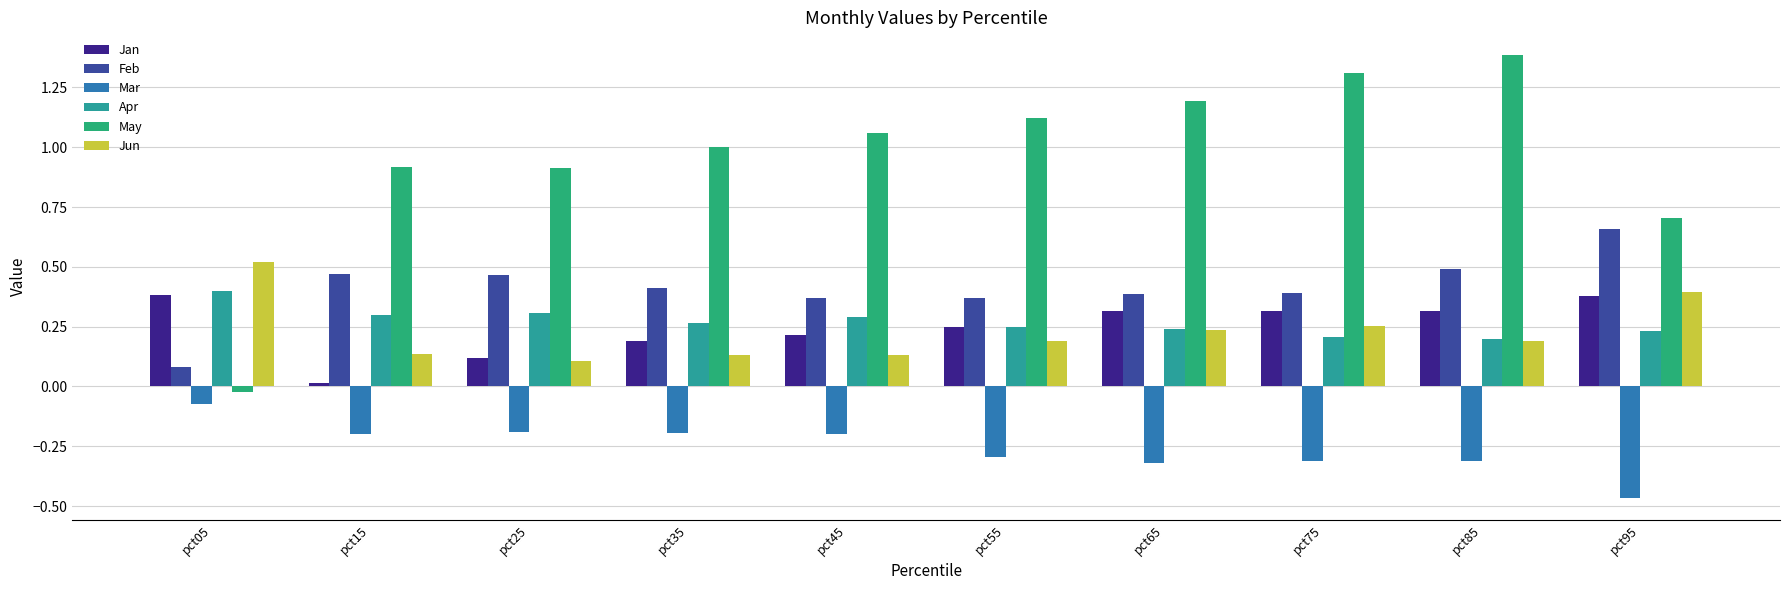

At which category does the chart reach its minimum across all series?

pct95